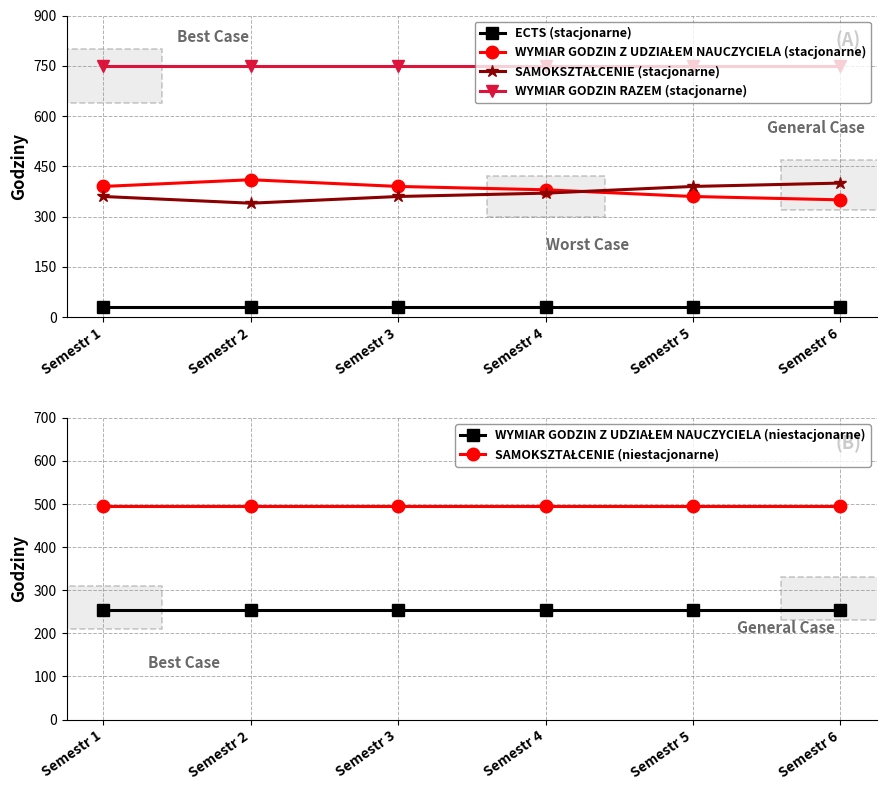

Which category has the highest value in the SAMOKSZTAŁCENIE (niestacjonarne) series?

Semestr 1